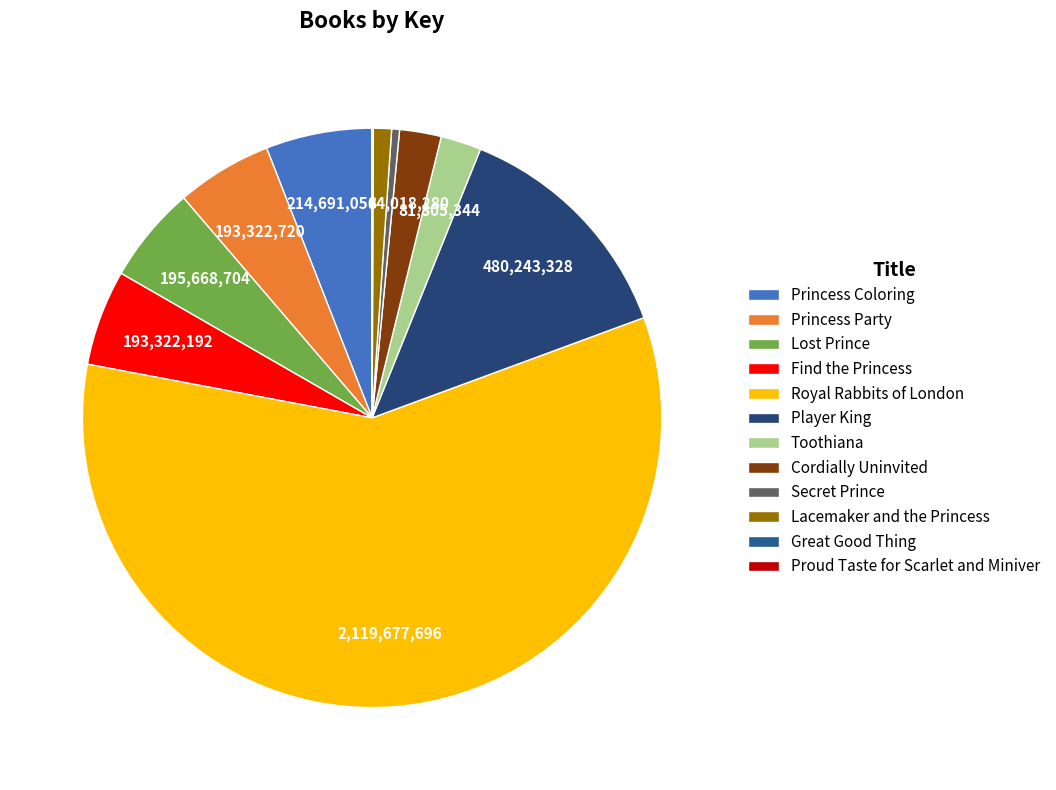

Is the sum of Proud Taste for Scarlet and Miniver and Cordially Uninvited greater than half?

No